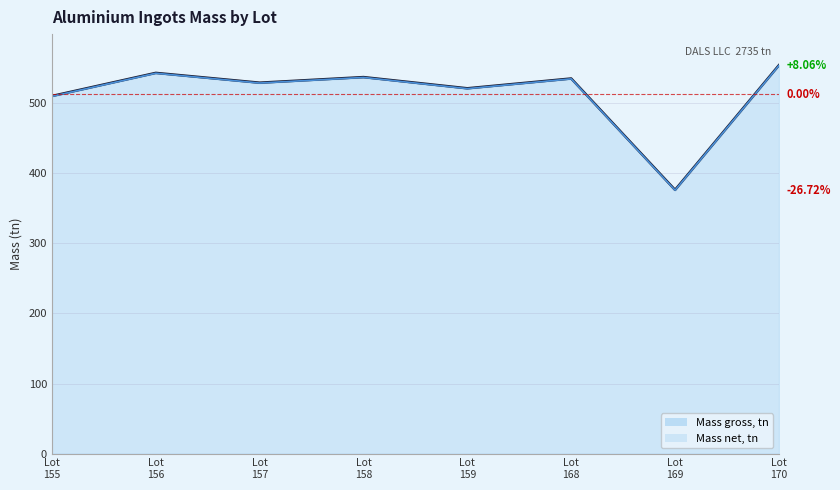

True or false: Mass net, tn and Mass gross, tn cross at least once.

False